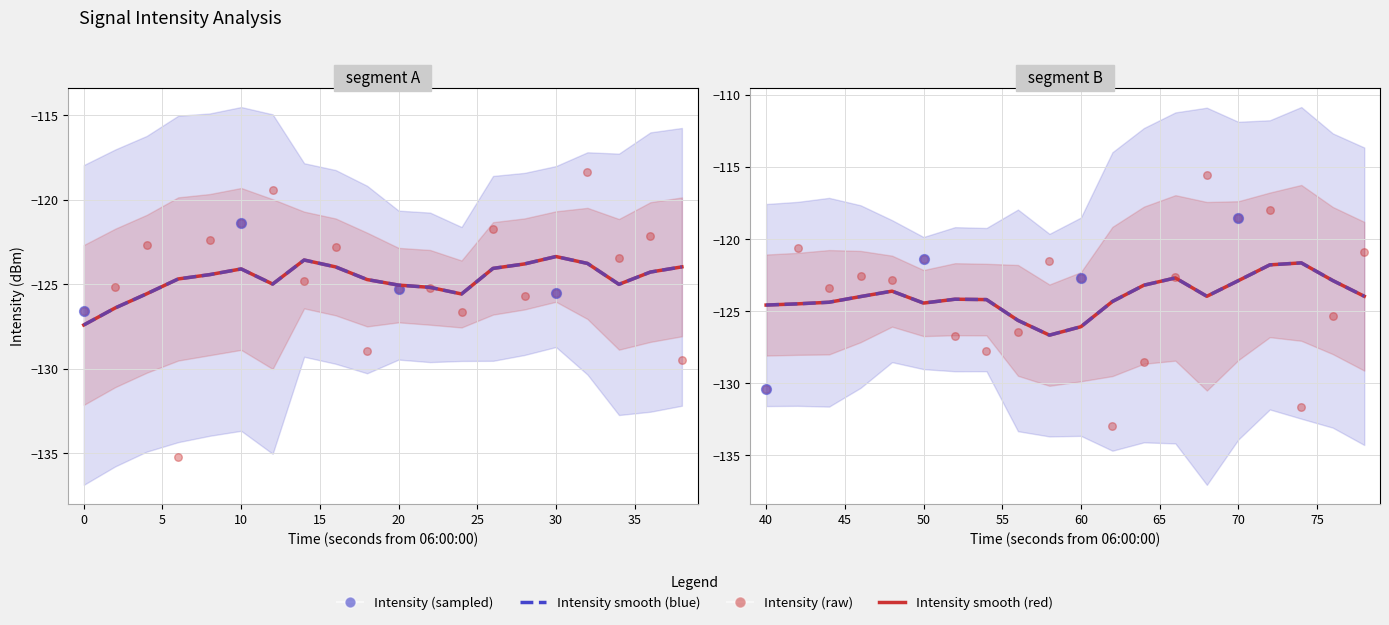

What is the change in value from 1 to 25?

+3.8